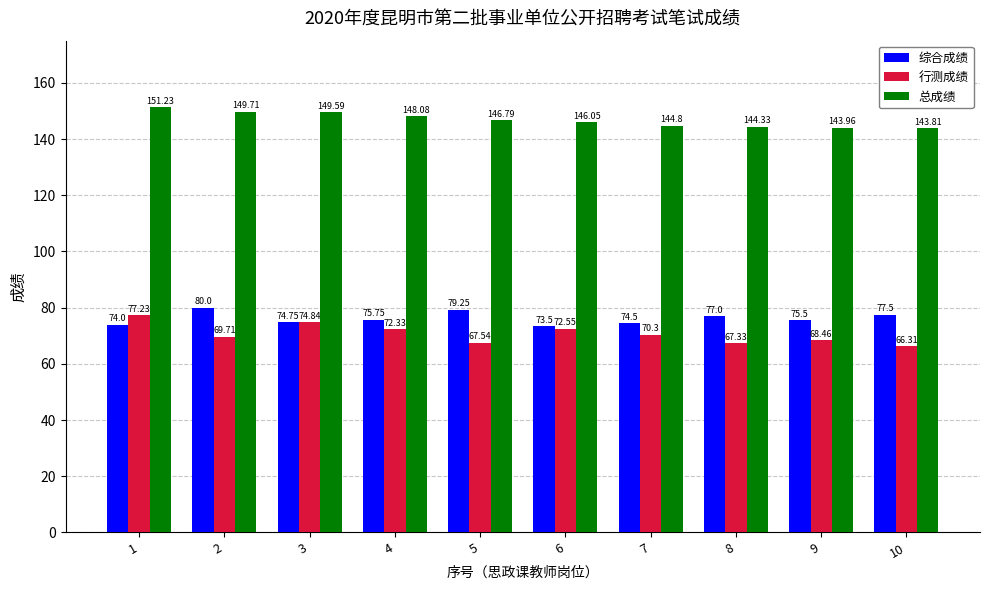

Where is 行测成绩 nearest to the value 71?

7